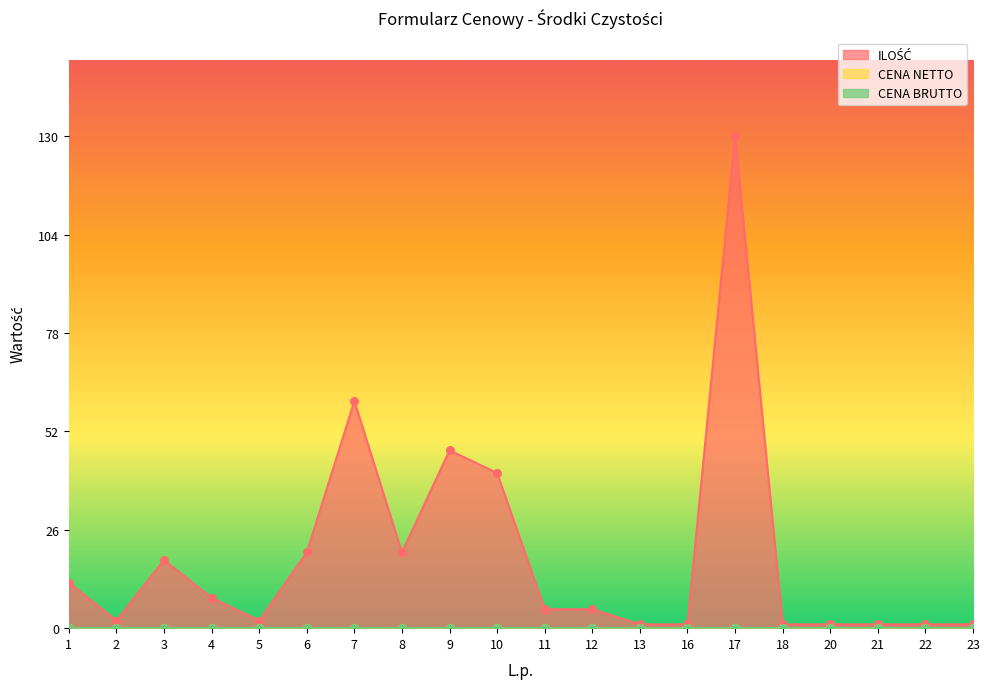

What are all the series names shown in the legend?

ILOŚĆ, CENA NETTO, CENA BRUTTO